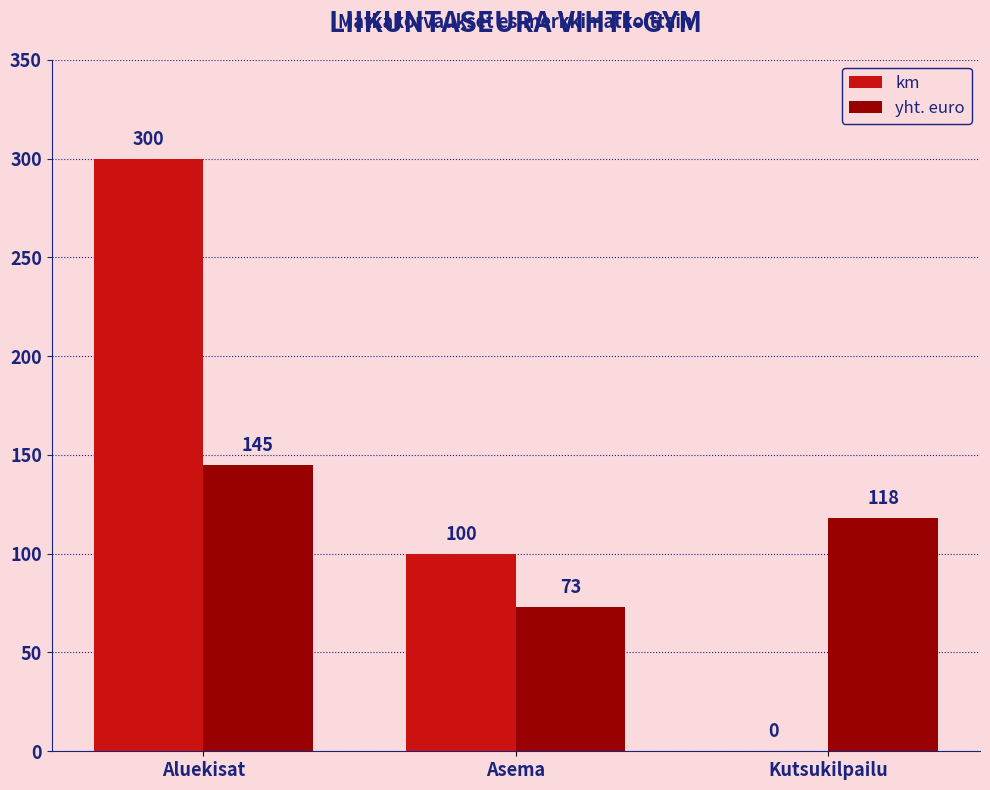

What is the maximum value for yht. euro?

145